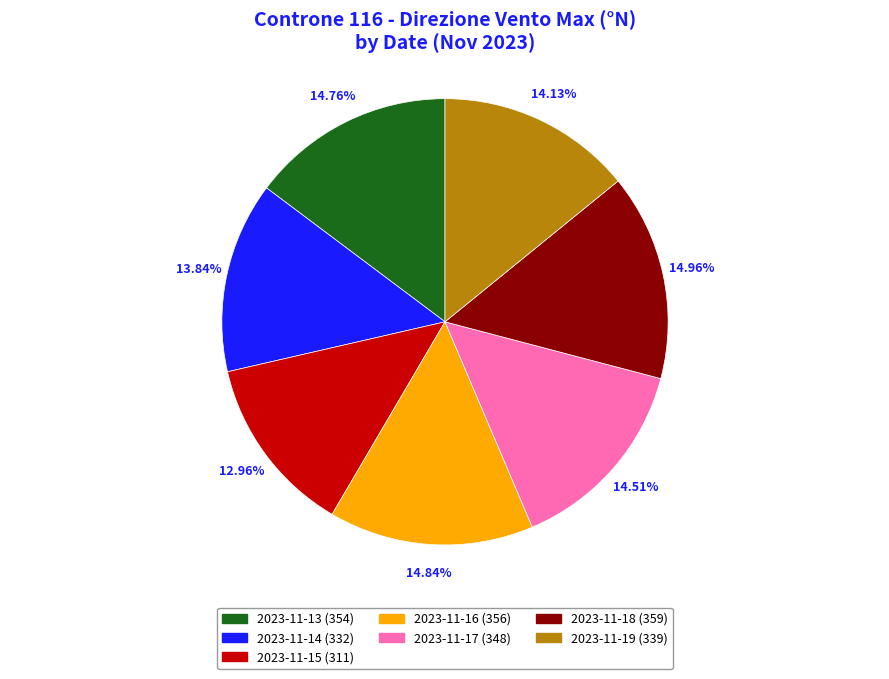

Do 2023-11-13 and 2023-11-16 together represent more than half of the pie?

No